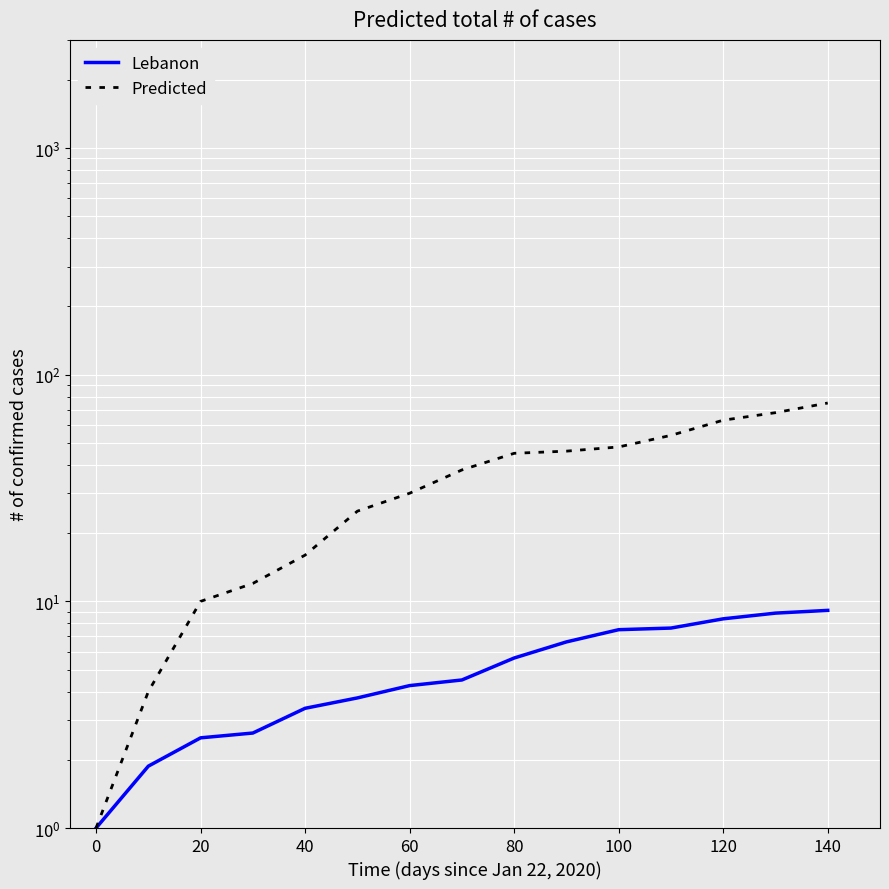

Rank the series at 0 from lowest to highest value.

Lebanon, Predicted